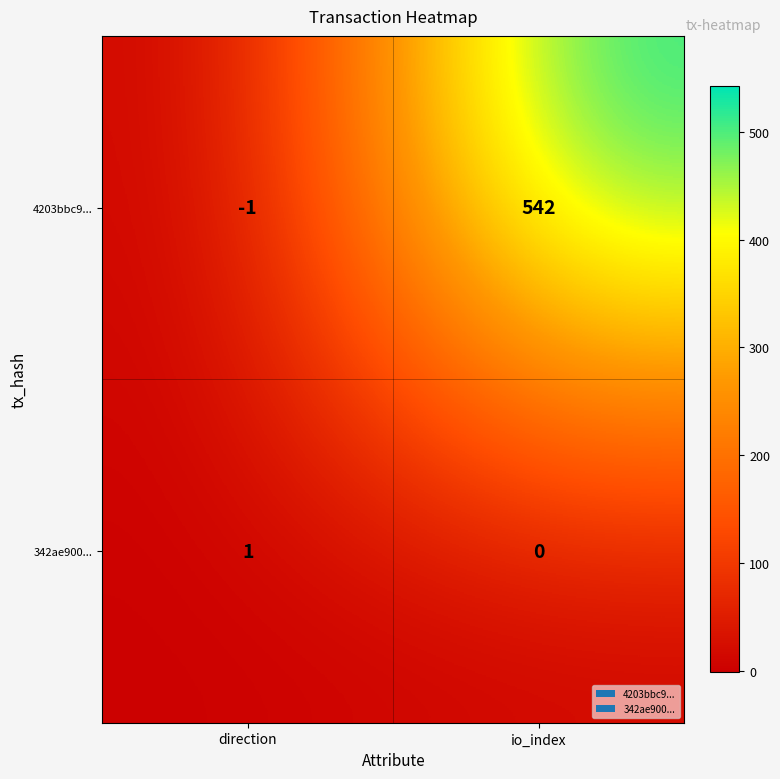

Where is 342ae900... nearest to the value 0?

io_index